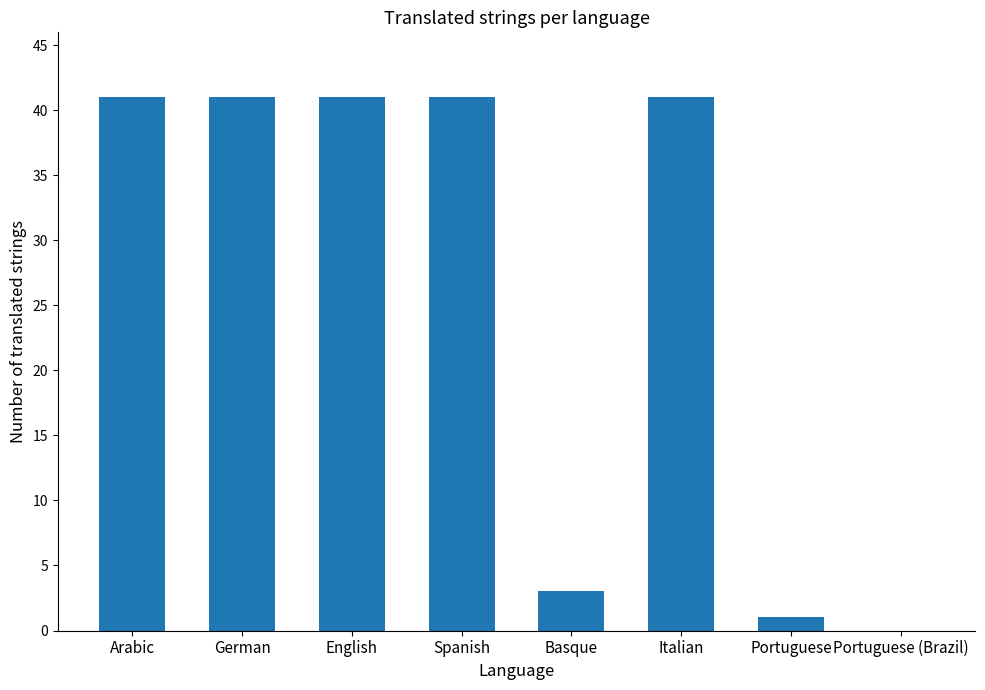

What is the change in value from English to Portuguese?

-40